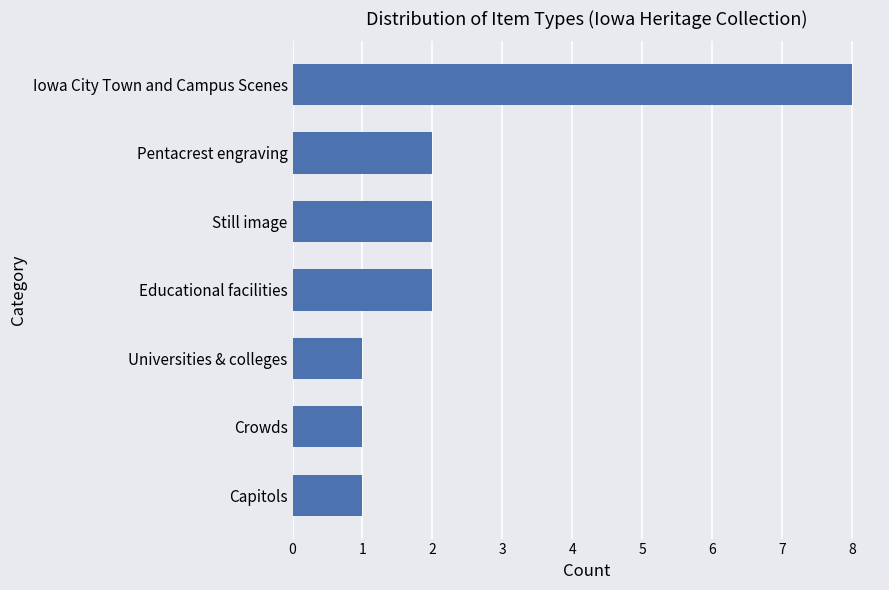

Count the number of data series in this chart.

1